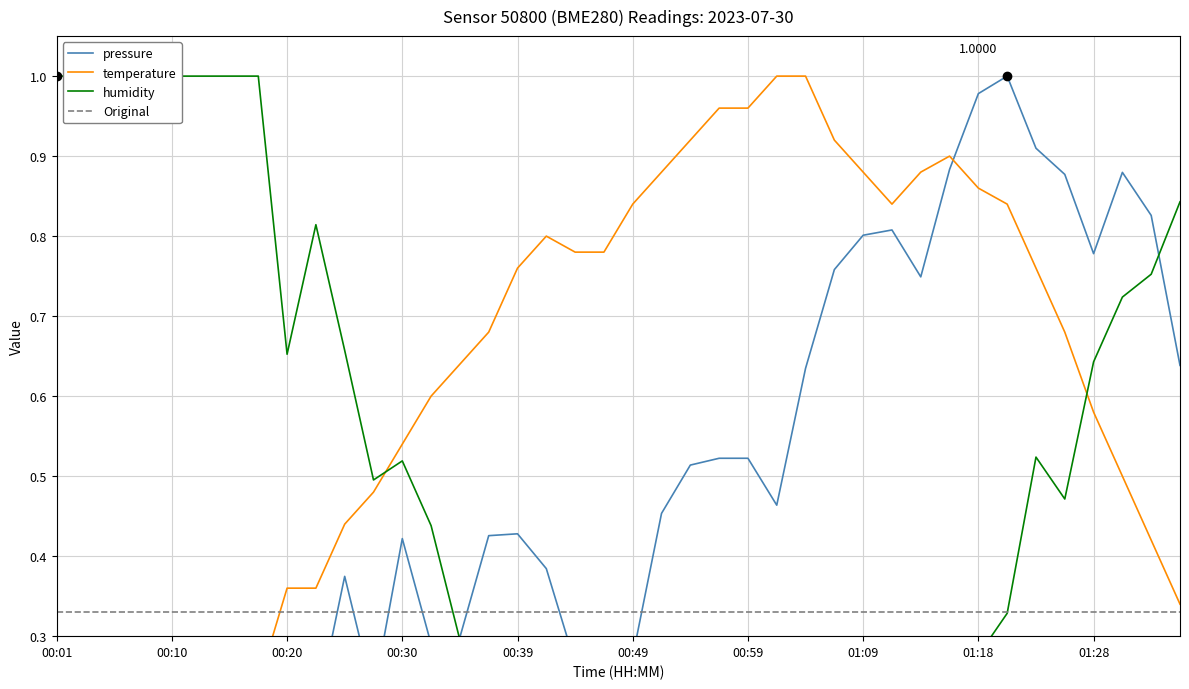

Which series has the largest total across all categories?

temperature